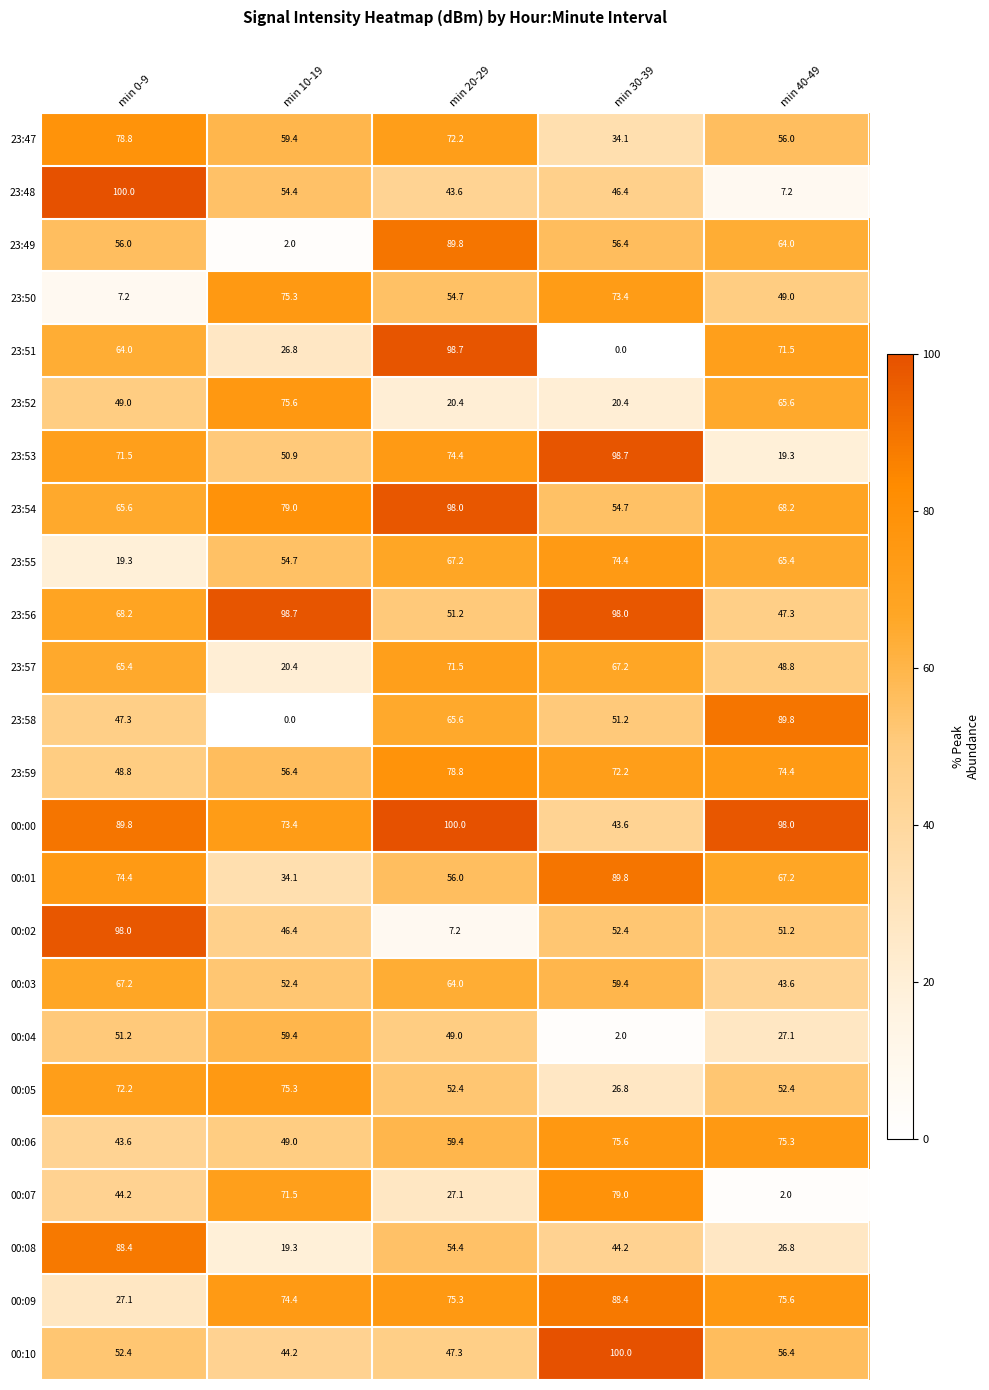

Is the value of 23:47 at min 20-29 greater than the value of 00:03 at min 20-29?

Yes